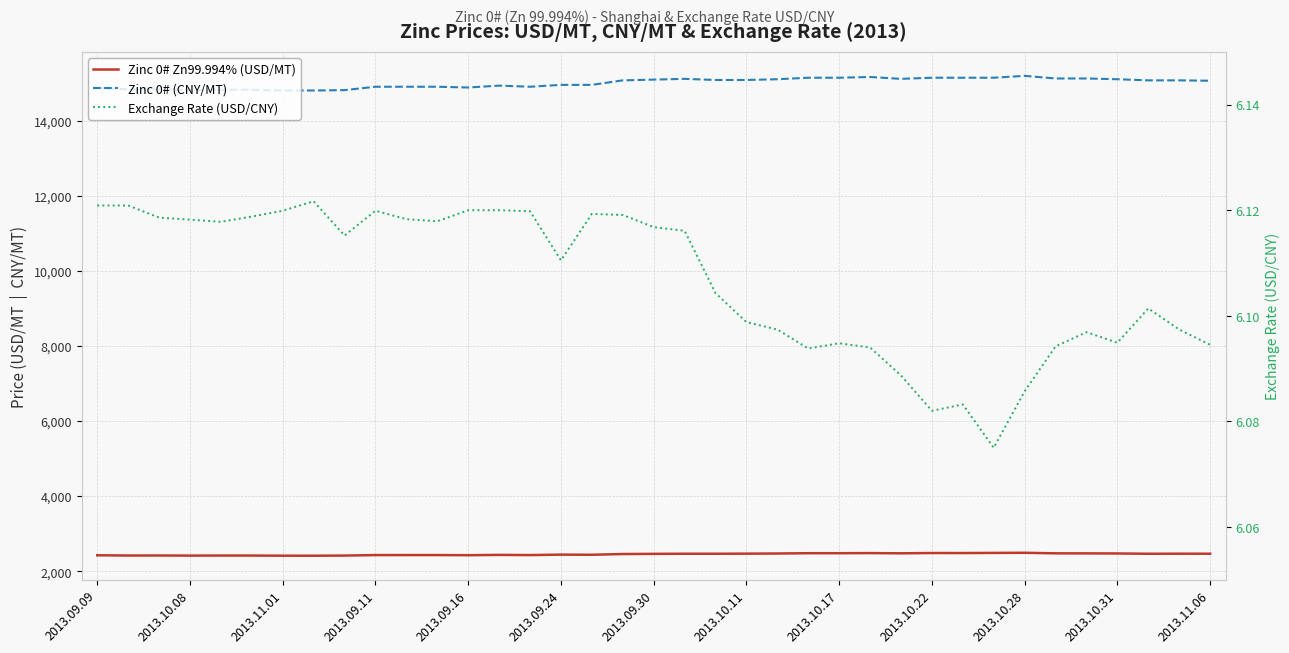

At 26, list the series in order from largest to smallest.

Zinc 0# (CNY/MT), Zinc 0# Zn99.994% (USD/MT), Exchange Rate (USD/CNY)